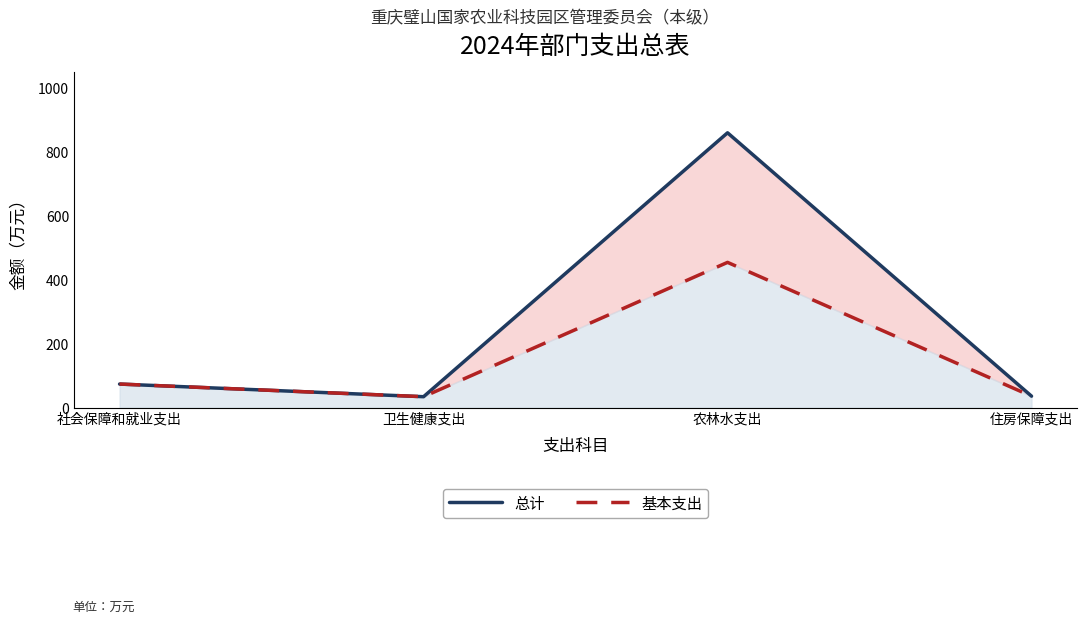

Which has a higher value, 社会保障和就业支出 or 农林水支出?

农林水支出